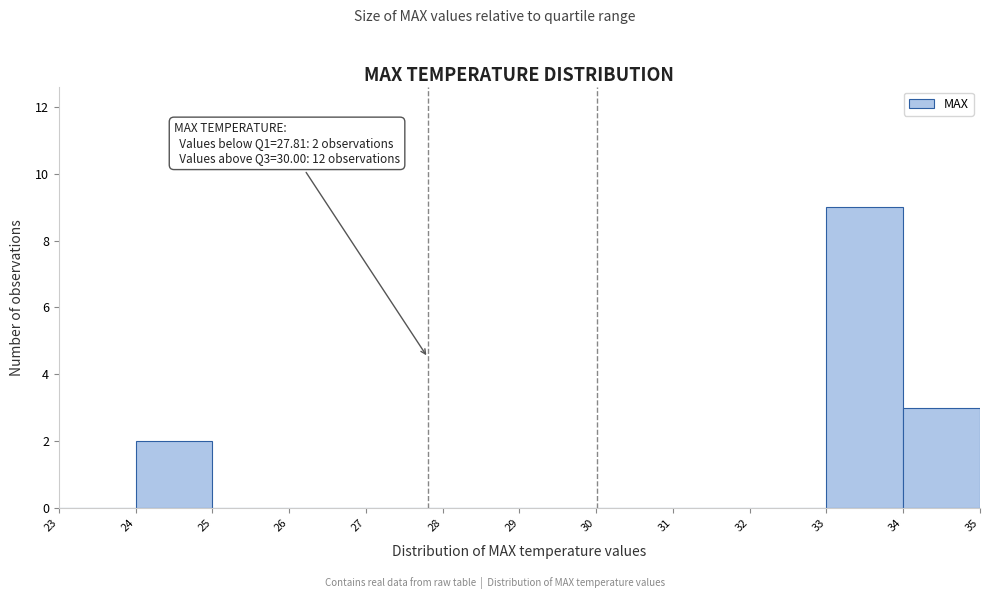

Which range on the x-axis has the tallest bar?

33 to 34